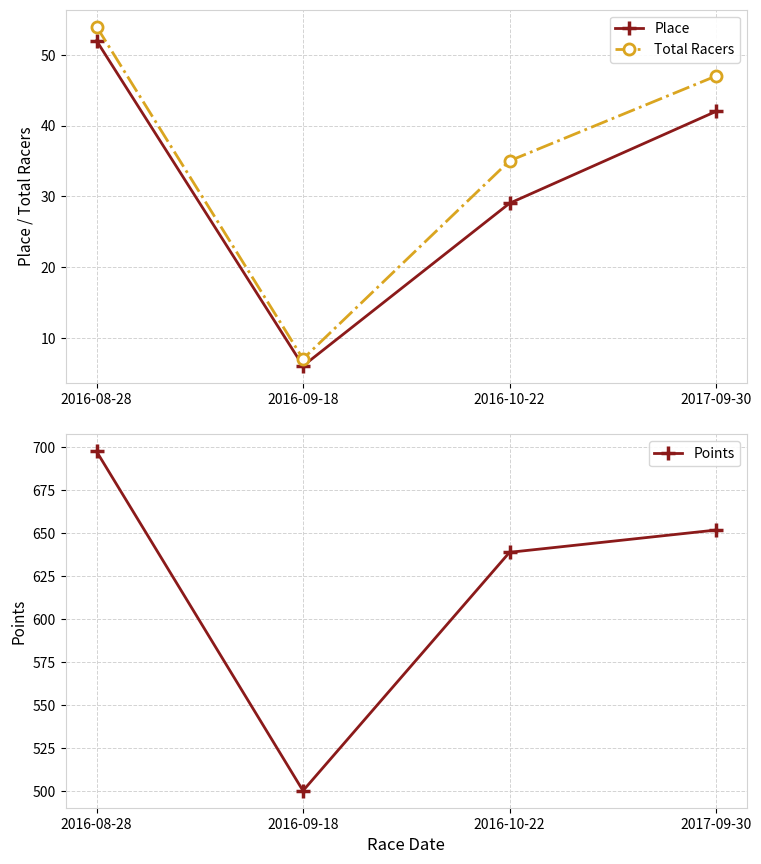

Reading left to right, what are all the values shown in this chart?

Place: 52.0	6.0	29.0	42.0
Total Racers: 54.0	7.0	35.0	47.0
Points: 697.6	500.3	638.9	651.9